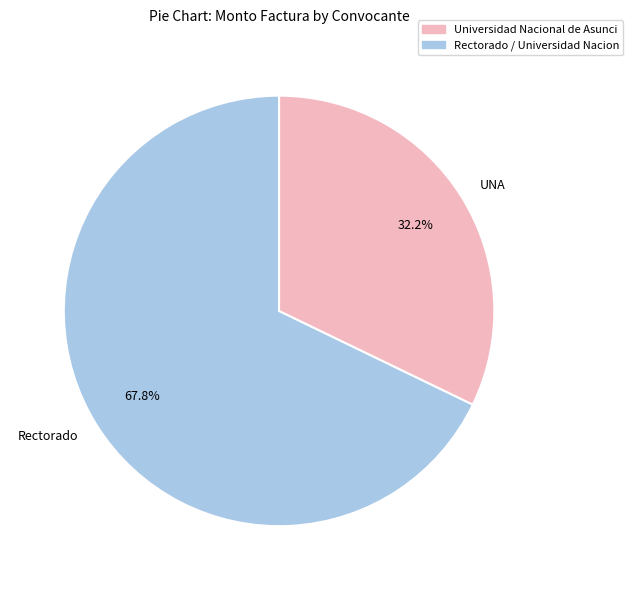

How many segments does this pie chart have?

2